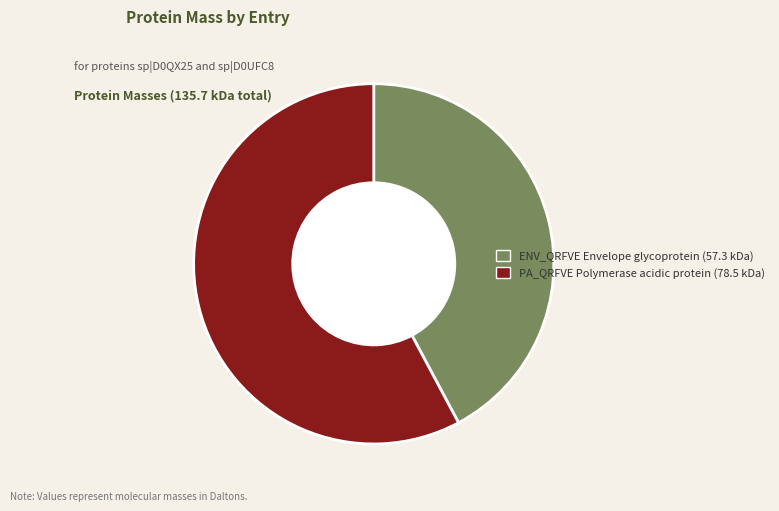

How many segments does this pie chart have?

2